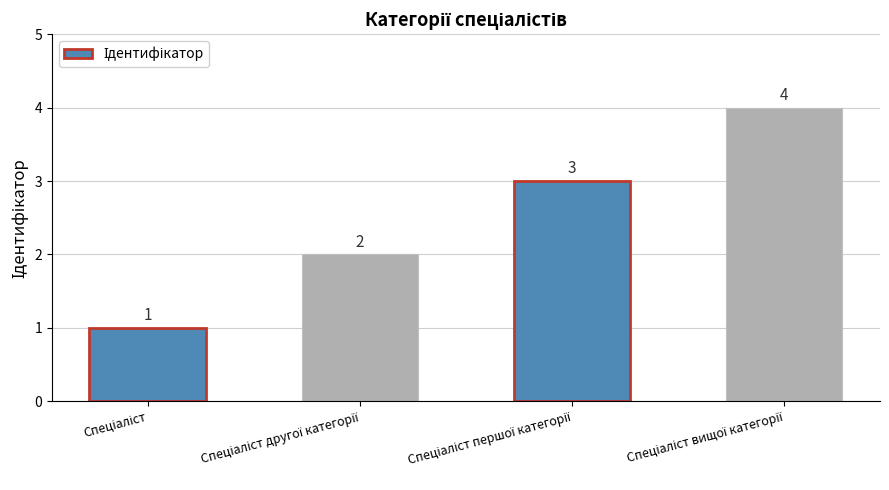

What is the value of the 3rd bar from the left?

3